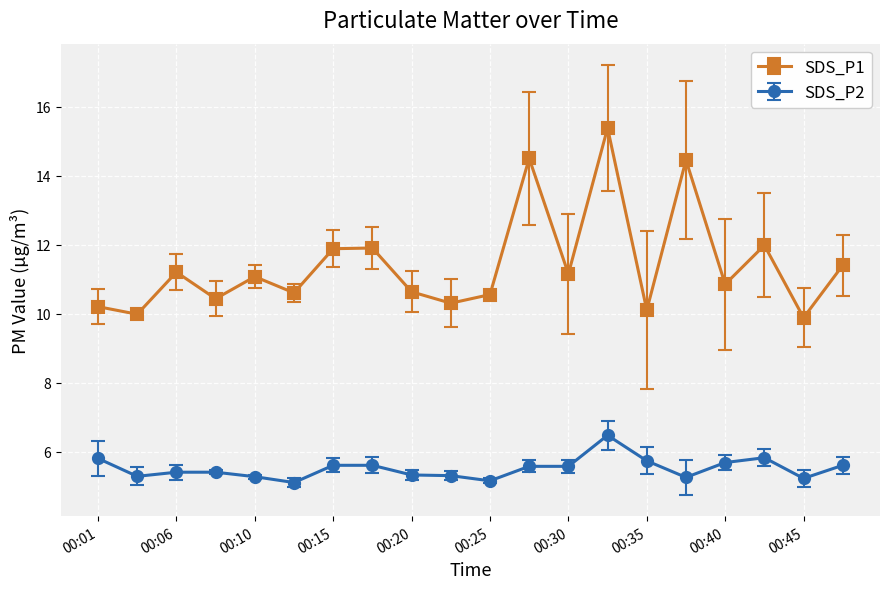

What is the value of the SDS_P2 point at the 1st from the left?

5.8